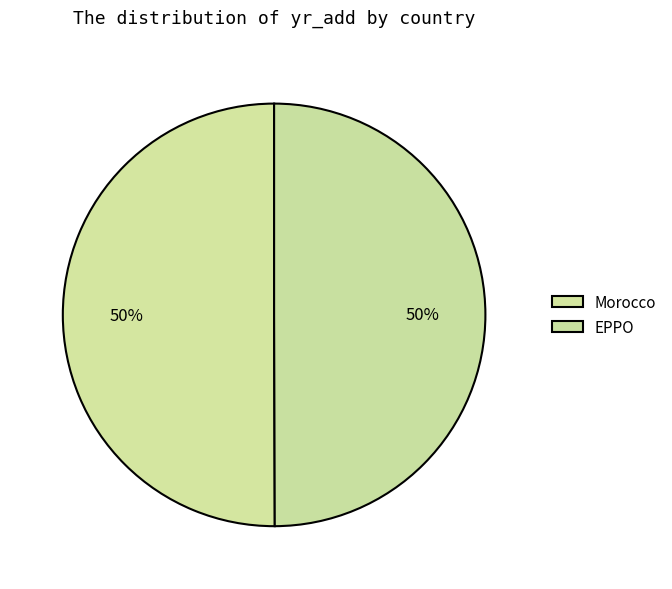

How many slices are in this pie chart?

2